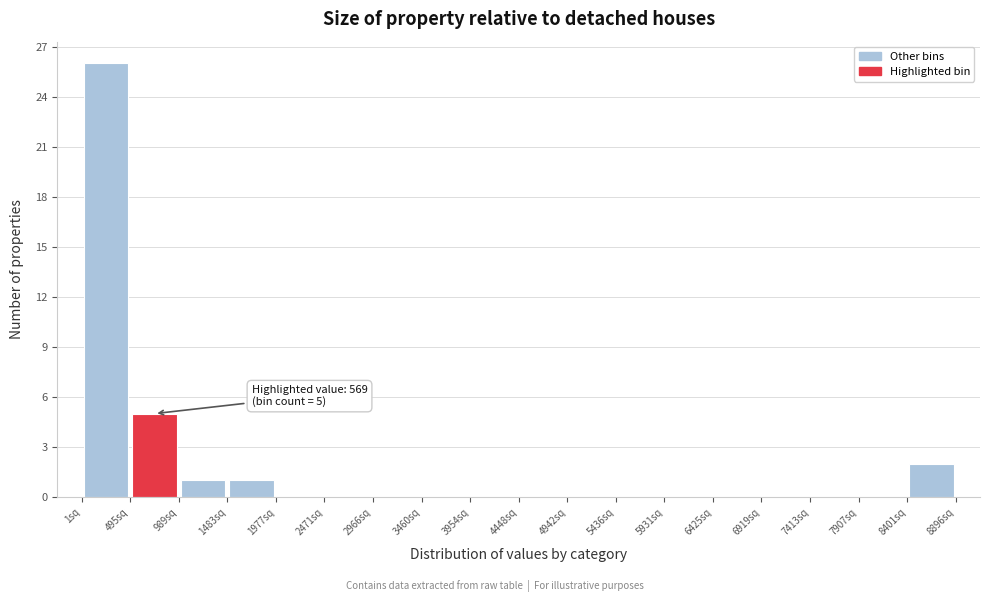

Which range on the x-axis has the tallest bar?

0 to 500